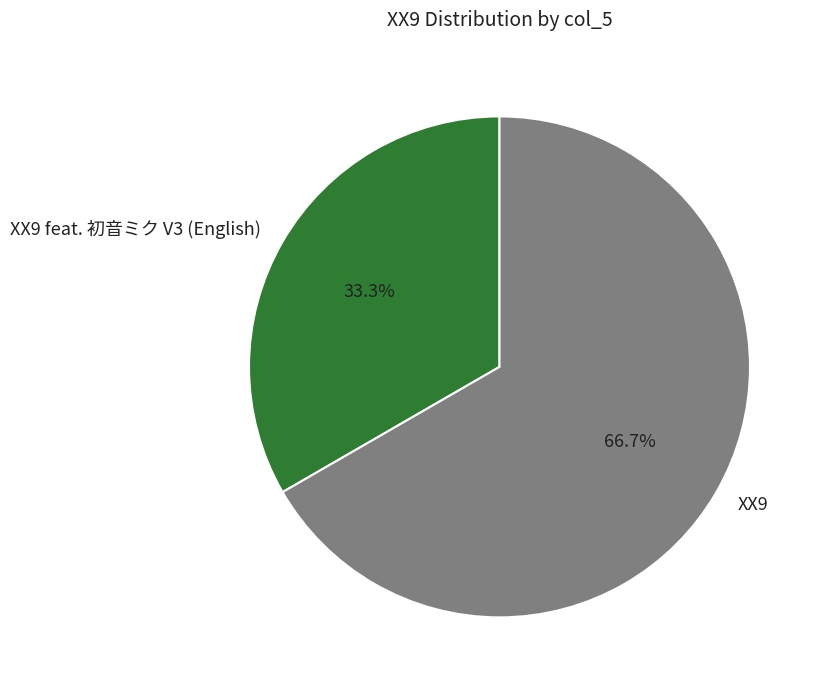

Which slice is the largest?

XX9